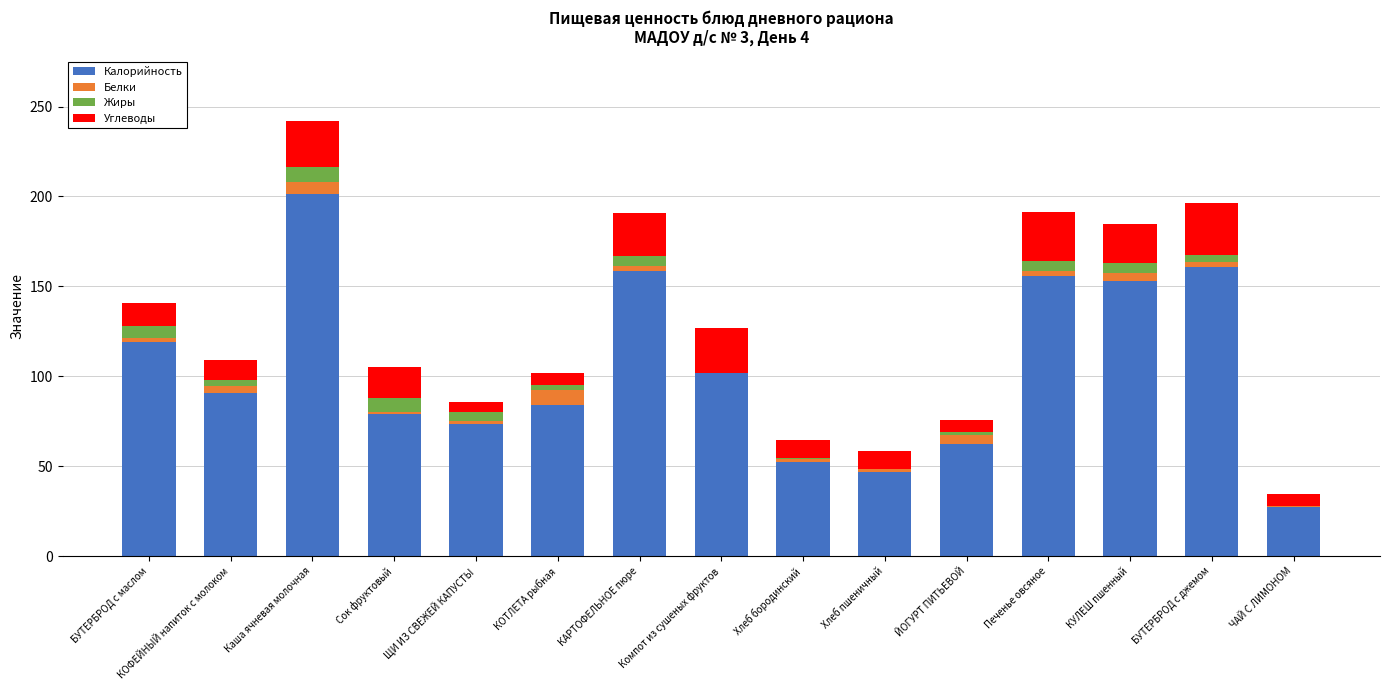

The Калорийность series shows 207.7 at БУТЕРБРОД с маслом. True or false?

False